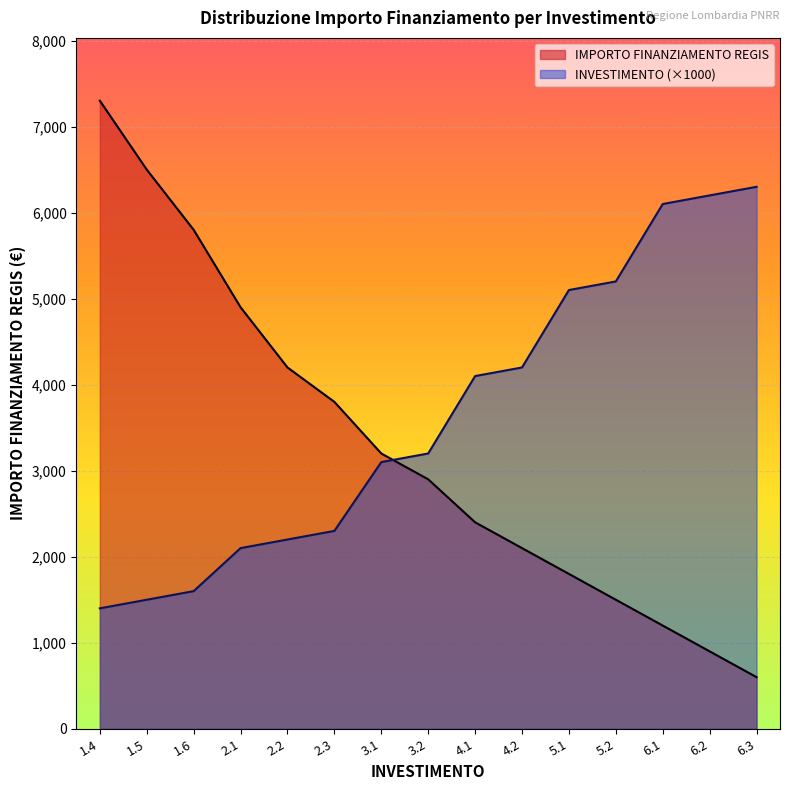

Which series has the largest total across all categories?

INVESTIMENTO (×1000)